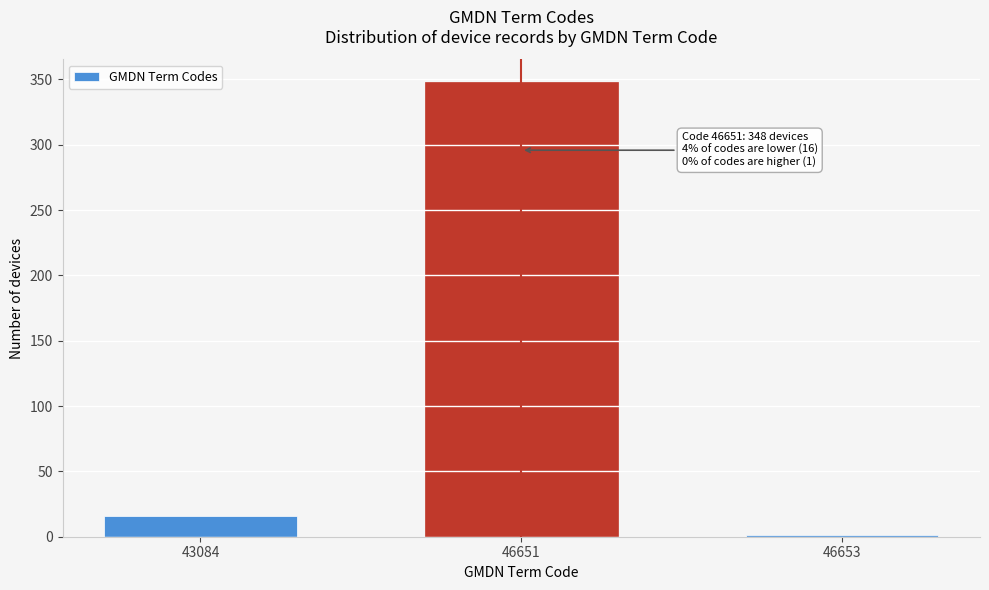

Reading left to right, list all the values displayed in this chart.

43084=16	46651=348	46653=1